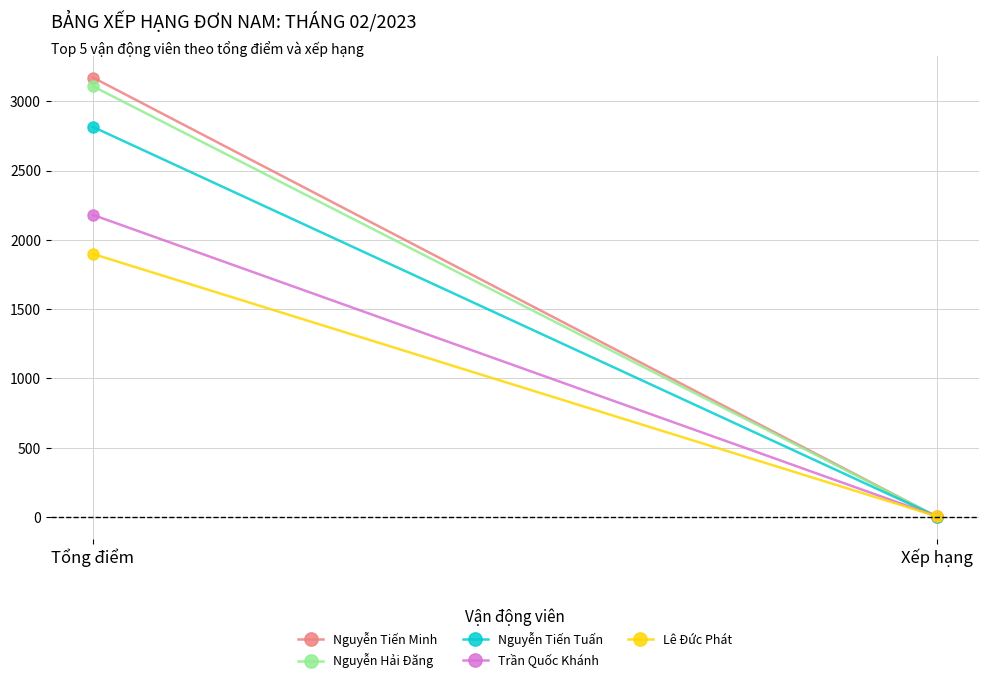

What is the total value across all series at Tổng điểm?

13172.3